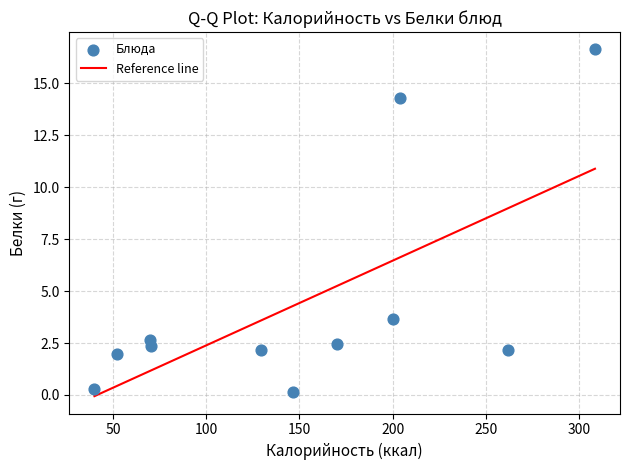

What is the range of Y values (max minus min)?

16.5